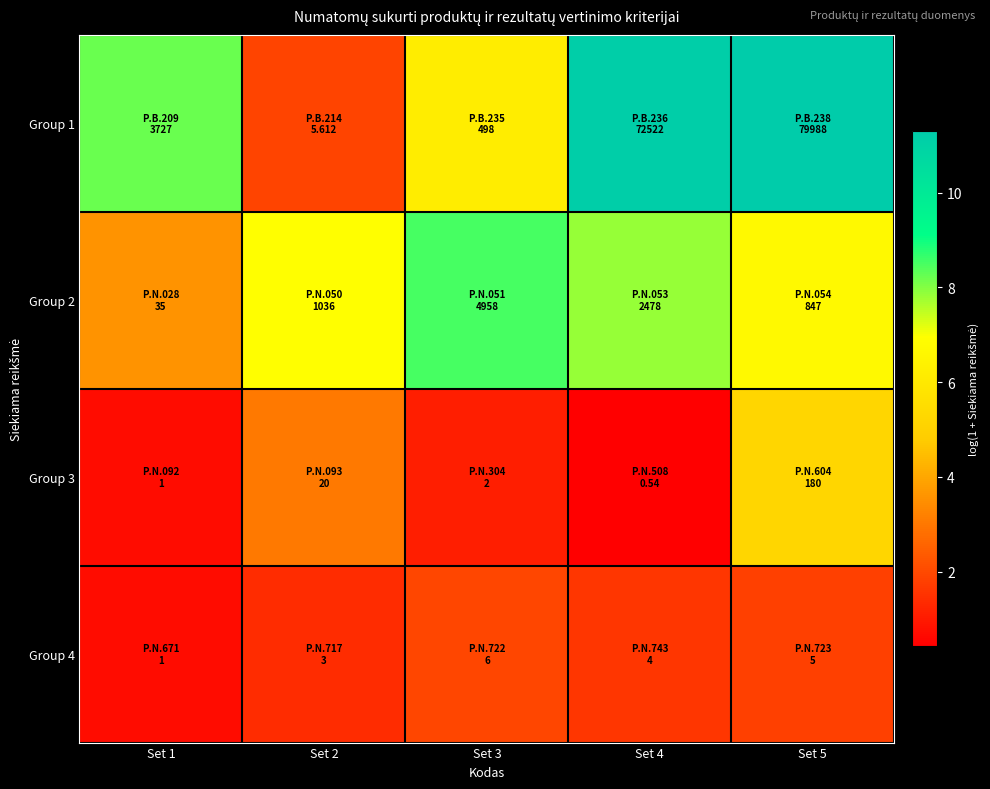

How many data points does each series have?

5